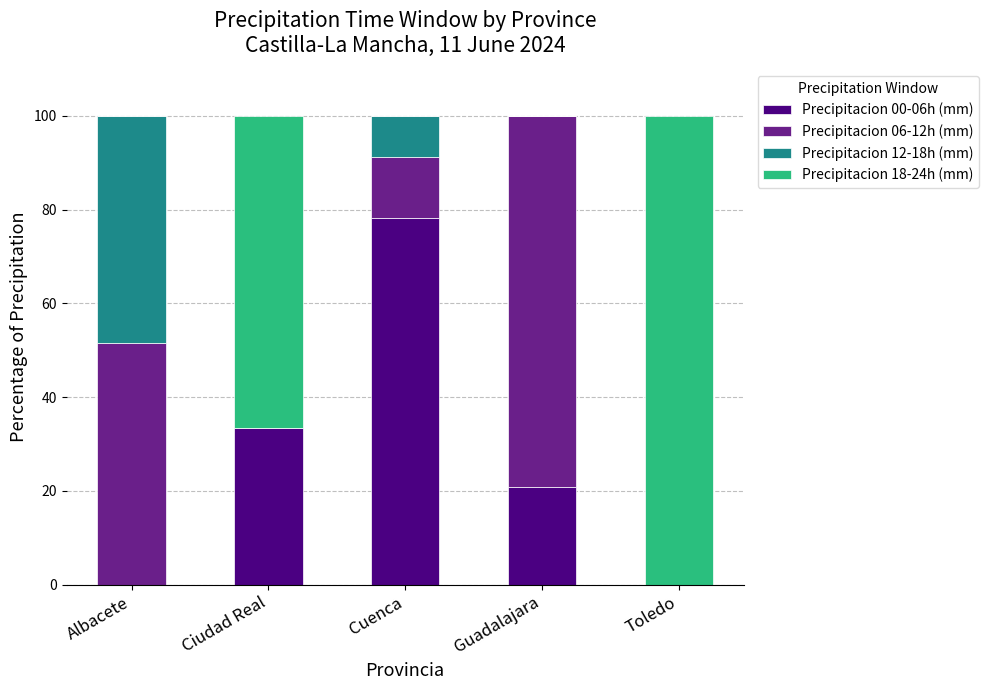

What is the total value across all series at Toledo?

100.0